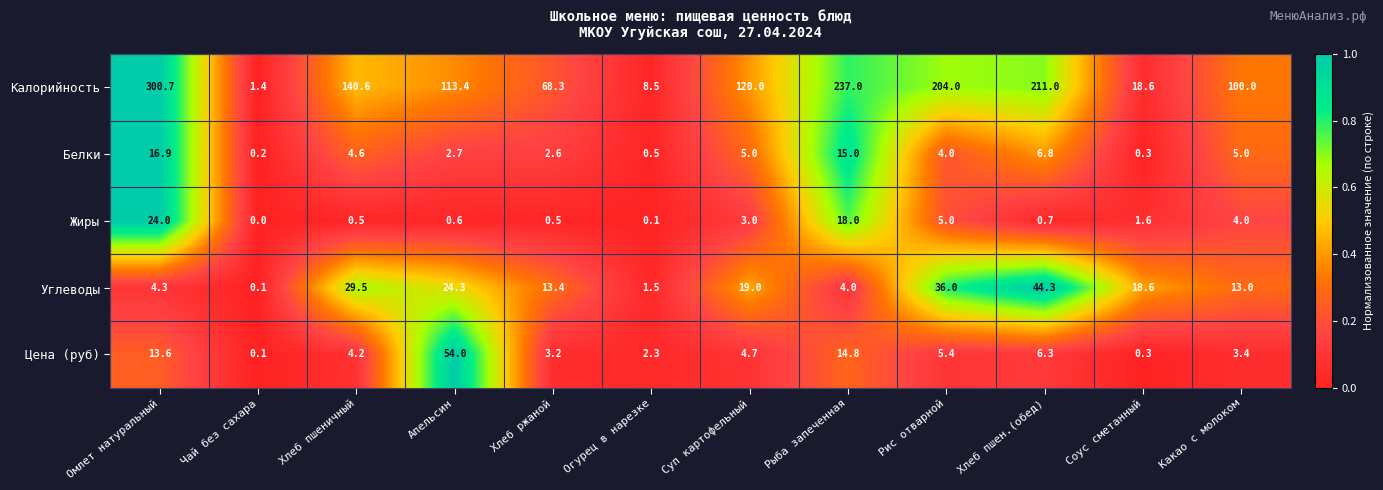

What is the average value of the Калорийность series?

127.0